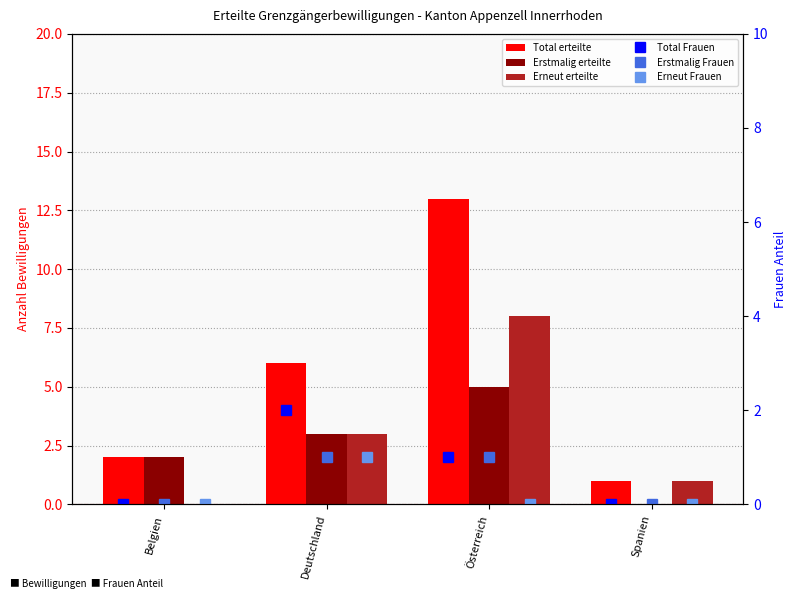

Between Belgien and Österreich, which is larger?

Österreich